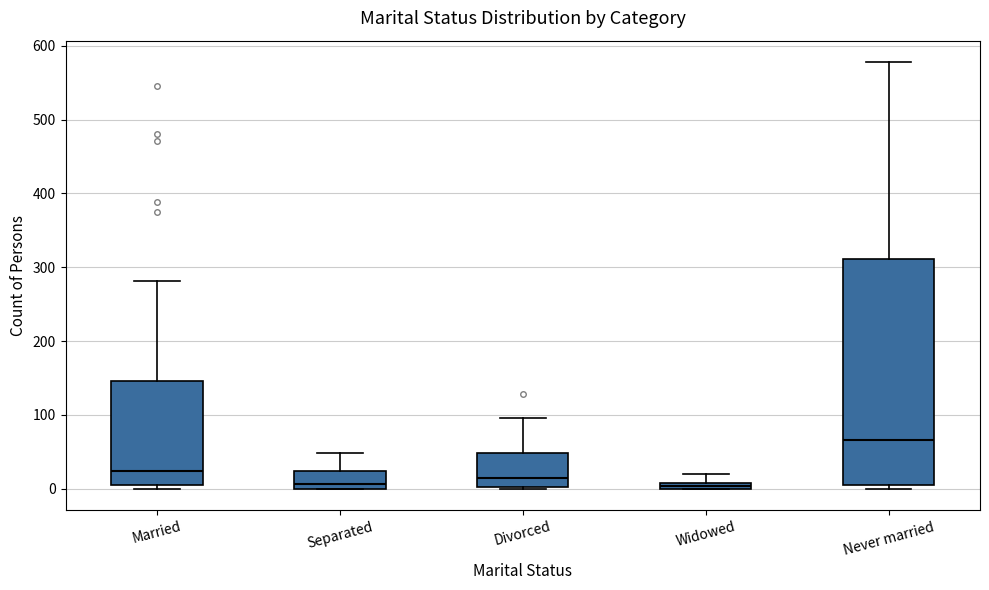

Which box is the tallest, from its lower edge to its upper edge?

Never married